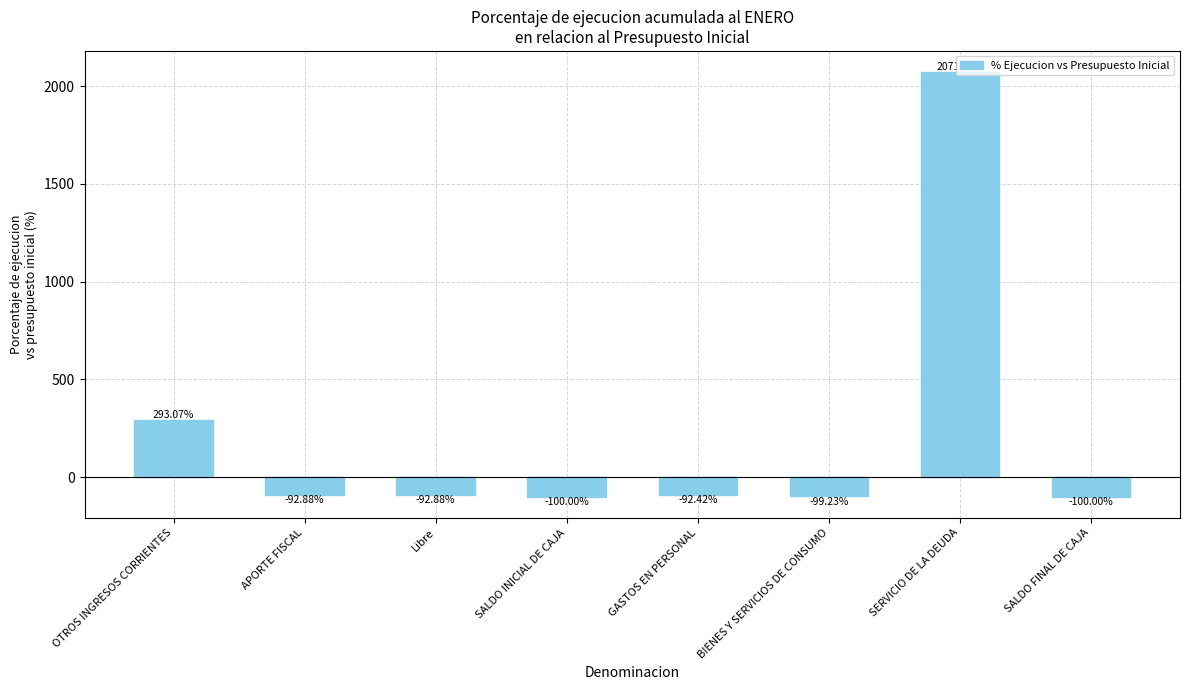

Which category has the highest value across all series?

SERVICIO DE LA DEUDA